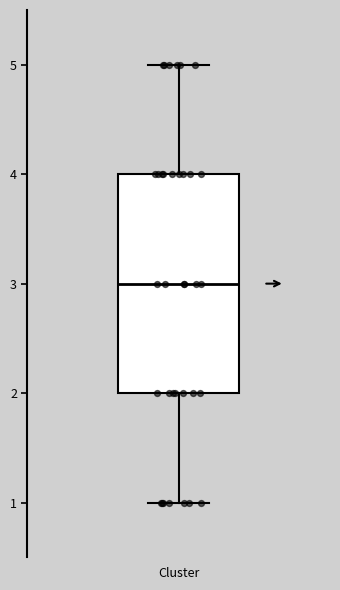

Where does the upper whisker of the box for Cluster end on the y-axis? The values are not printed on the chart, so give them approximately, as read against the axis.

5